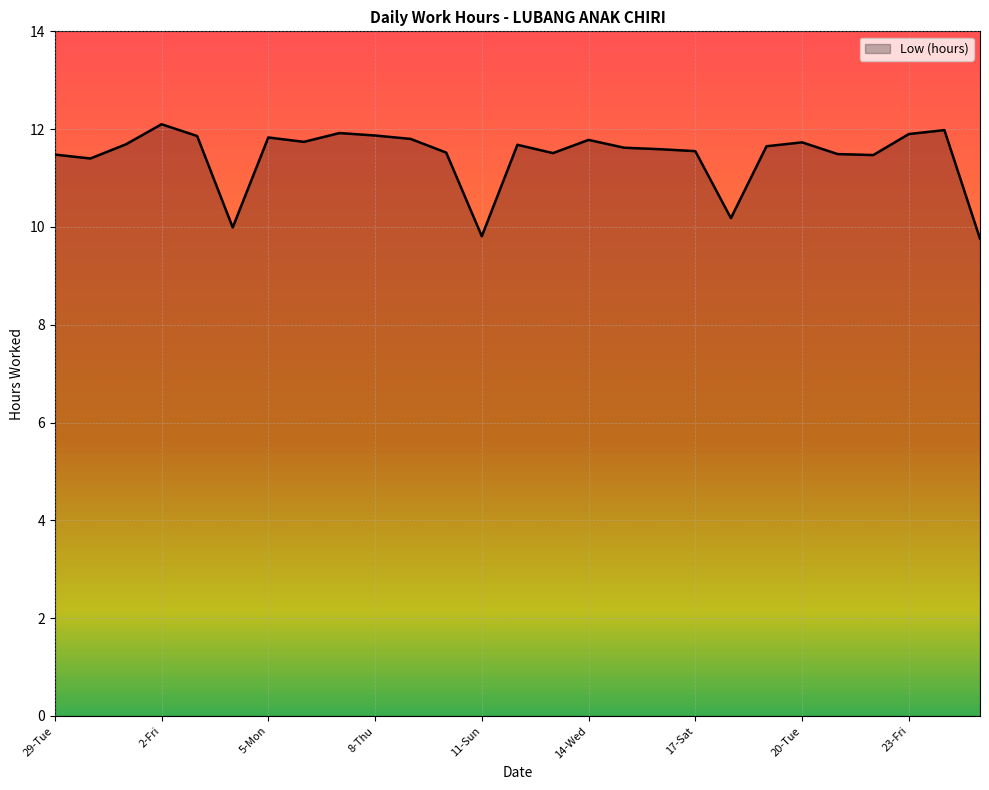

What is the minimum value shown in the chart?

9.8